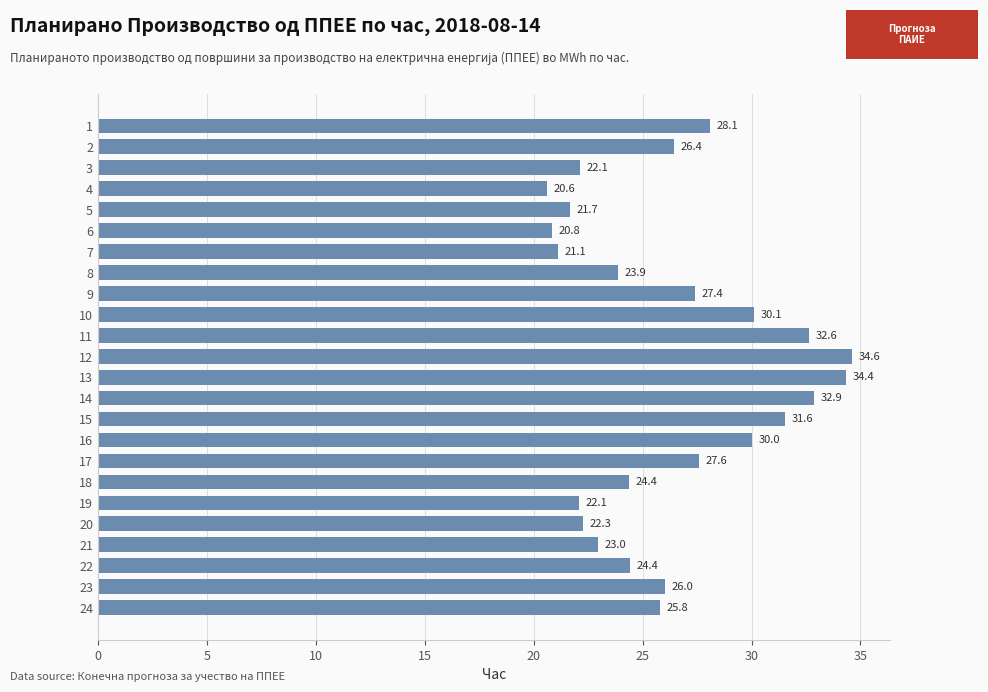

What is the change in value from 17 to 23?

-1.6